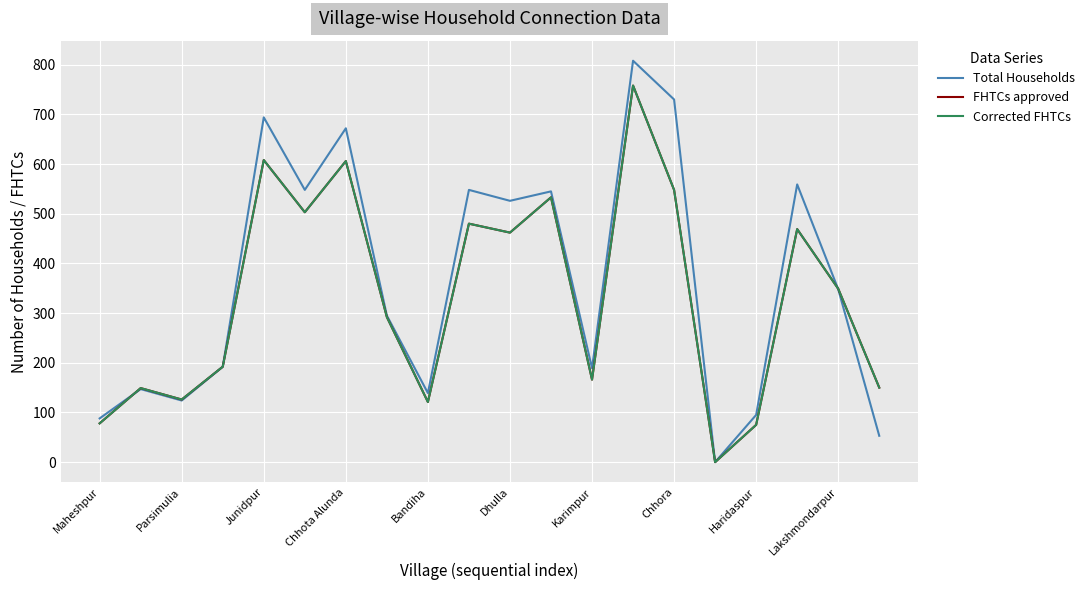

Is this an area chart (filled region under the line)?

No